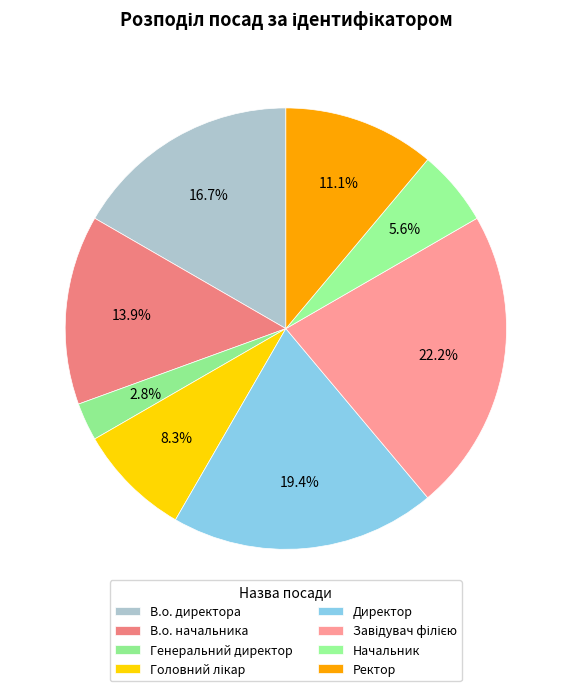

Does any single category account for the majority?

No